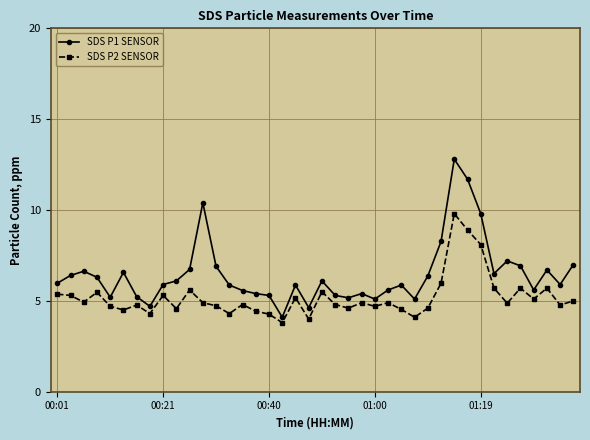

True or false: SDS P1 SENSOR has more than 2 interior local peaks.

True